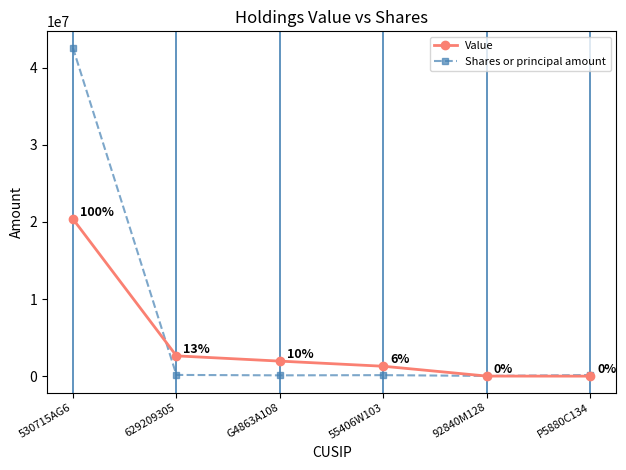

Between 629209305 and 55406W103, which series saw the biggest shift?

Value